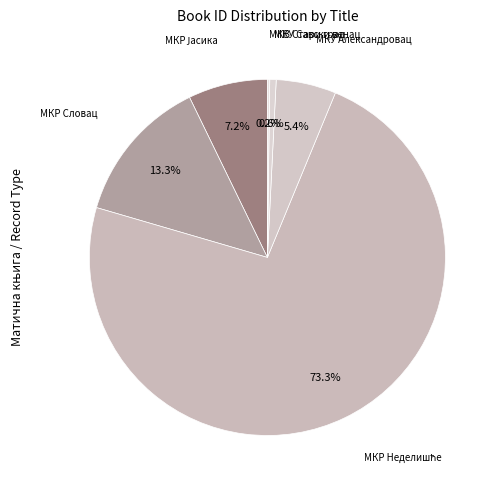

Does МКУ Савски венац account for over 50% of the chart?

No